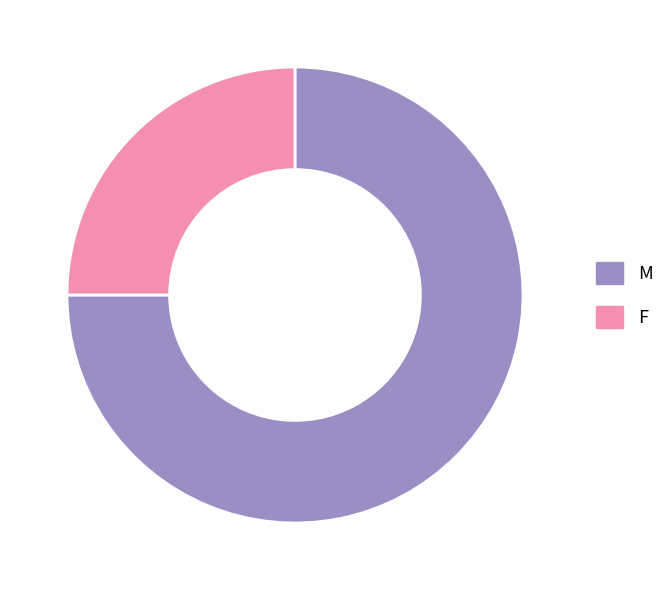

True or false: F accounts for 15% of the total.

False